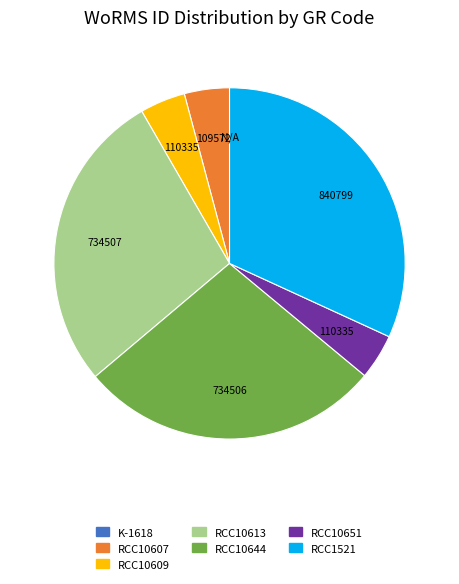

Between RCC10609 and RCC10613, which is larger?

RCC10613